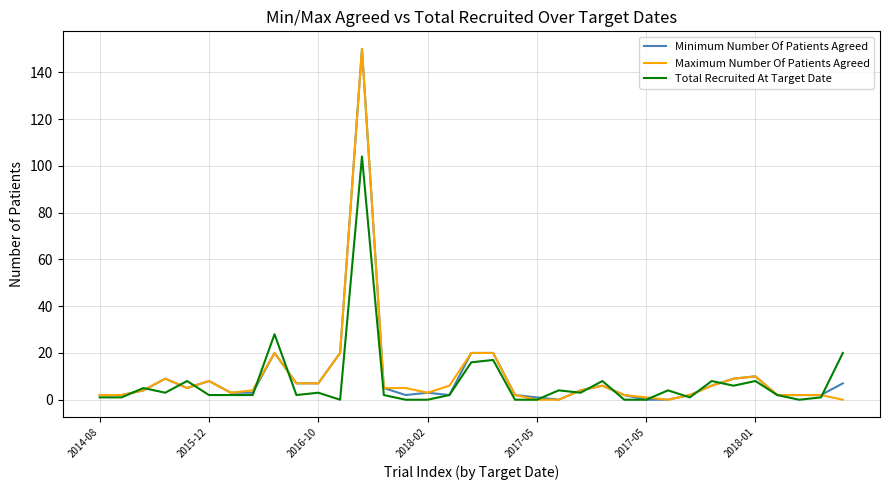

What is the difference between the second highest and minimum values in the Maximum Number Of Patients Agreed series?

20